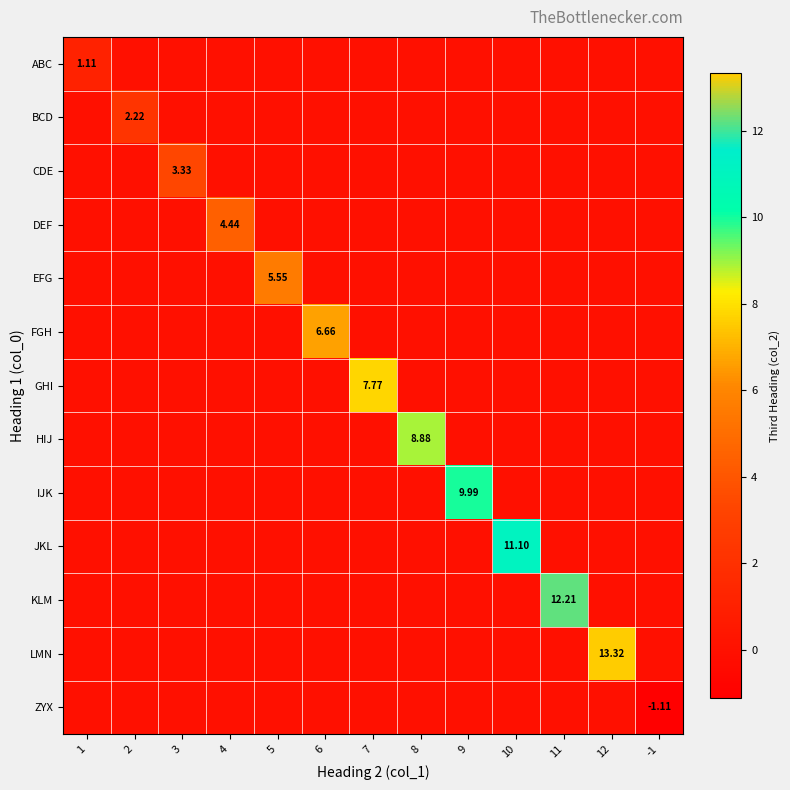

Which series changed the most between 1 and 3?

CDE